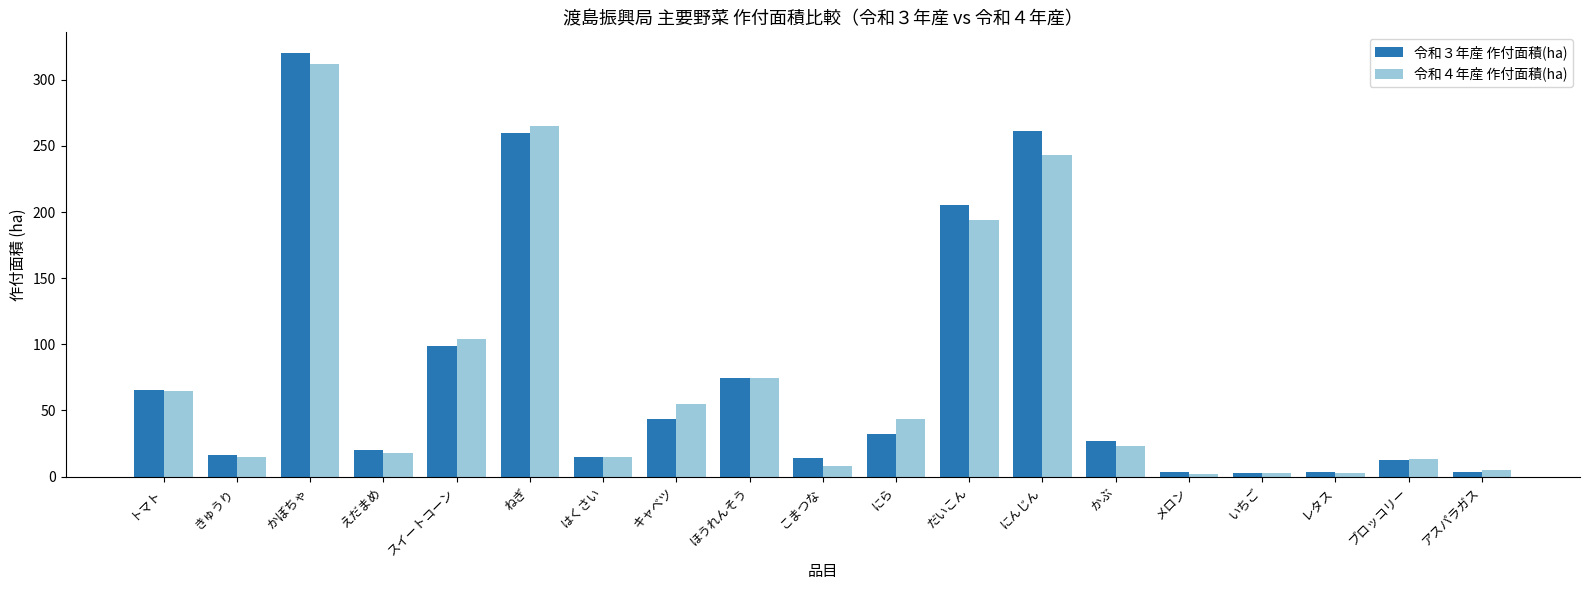

Is the value of 令和３年産 作付面積(ha) at だいこん greater than the value of 令和４年産 作付面積(ha) at ブロッコリー?

Yes